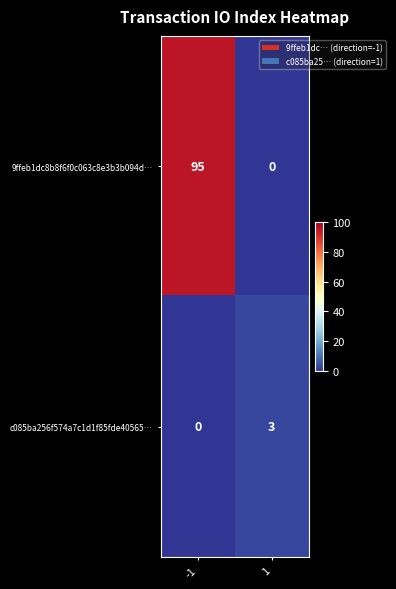

The 9ffeb1dc8b8f6f0c063c8e3b3b094d… series shows 95 at -1. True or false?

True